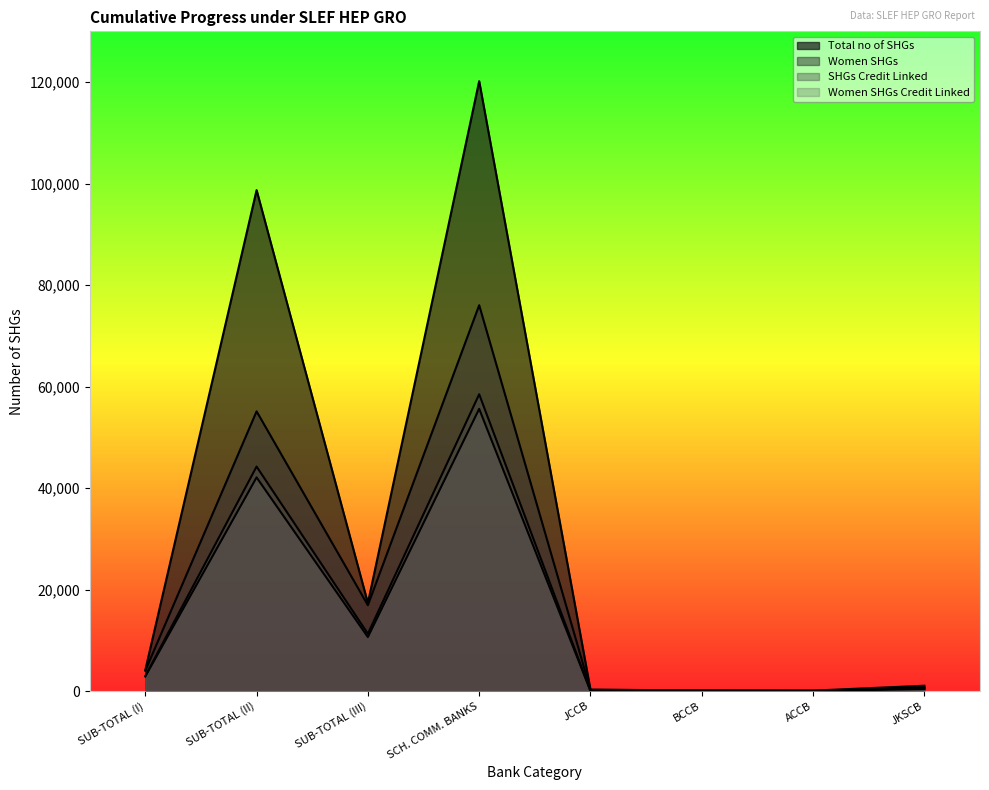

True or false: SHGs Credit Linked and Total no of SHGs intersect in this chart.

False